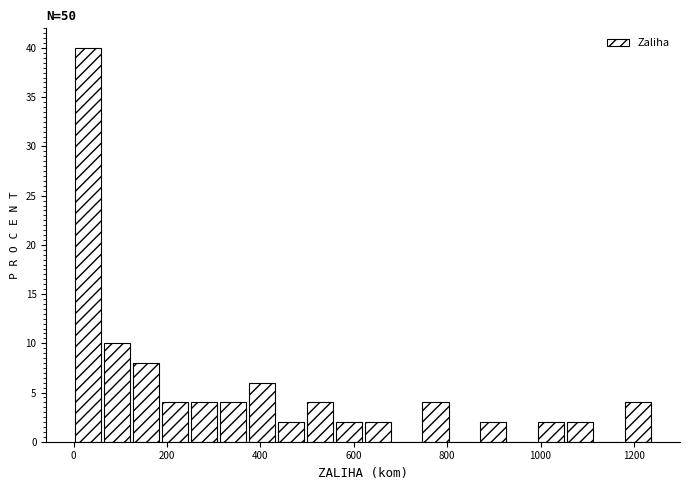

Around what value on the x-axis is the tallest bar? Give the approximate position of its centre, as read against the axis.

40